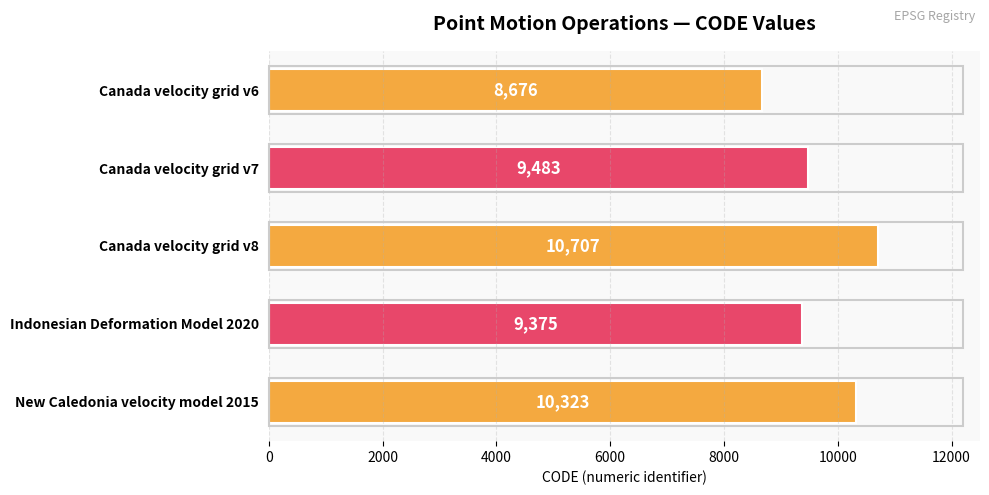

Reading top to bottom, extract all data points from this chart.

8676	9483	10707	9375	10323